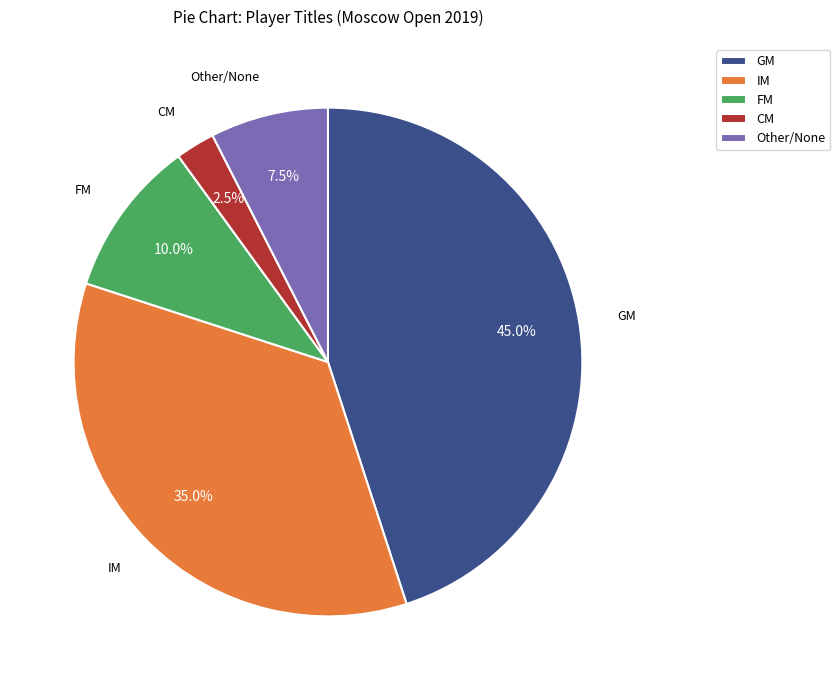

How many segments does this pie chart have?

5